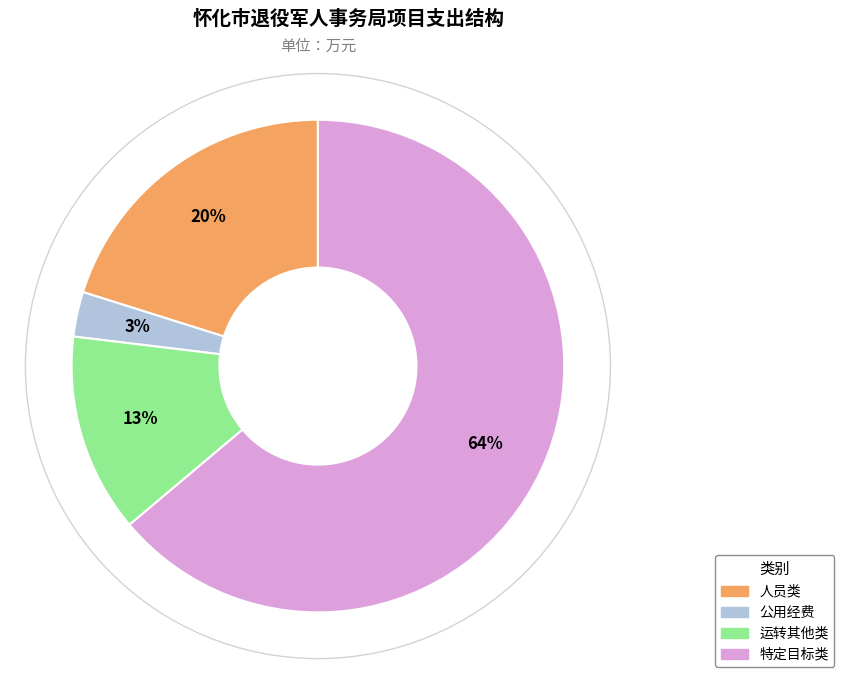

Which has a higher value, 运转其他类 or 人员类?

人员类